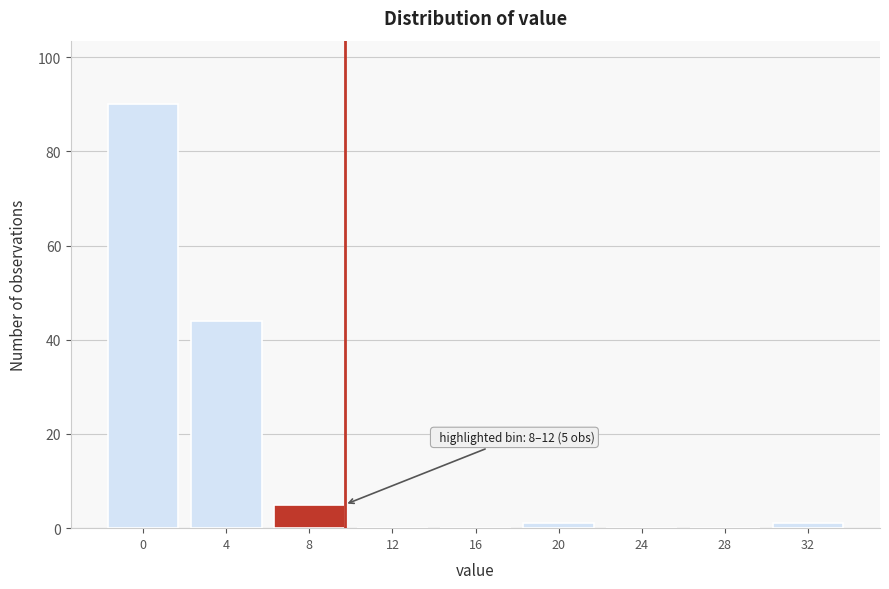

Reading left to right, transcribe all the data shown in this chart.

0=90	4=44	8=5	12=0	16=0	20=1	24=0	28=0	32=1